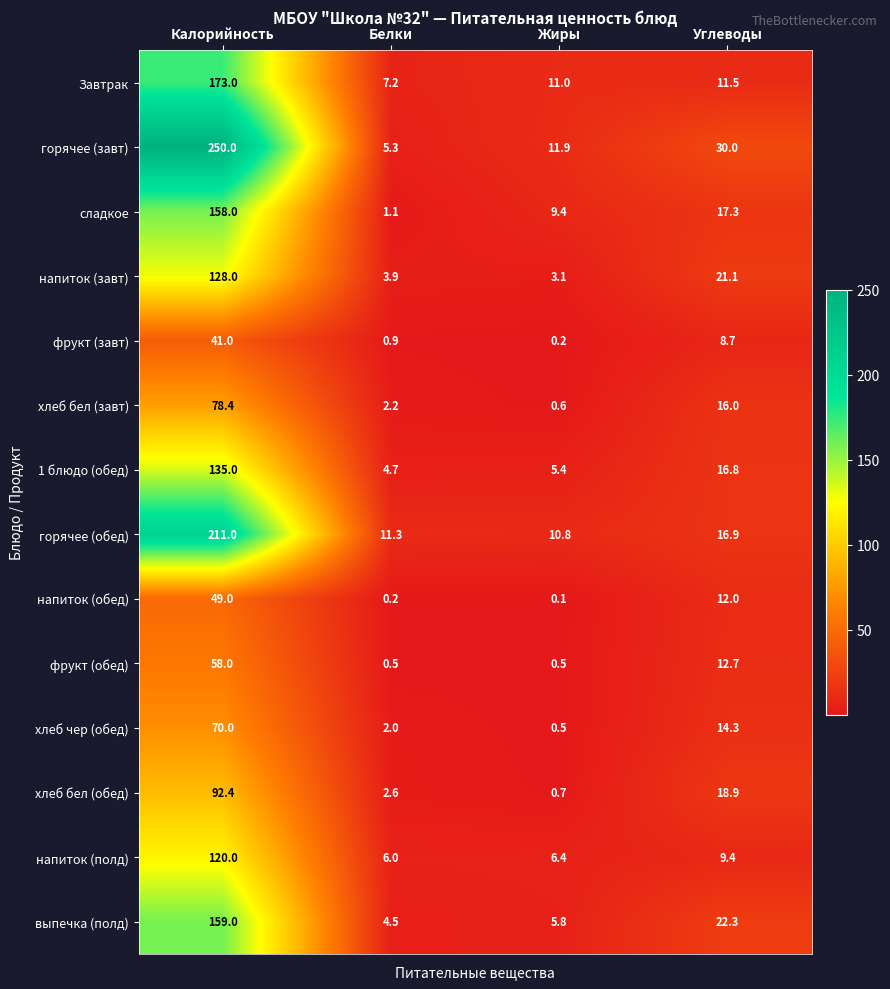

What is the approximate value of фрукт (завт) at Углеводы?

8.7